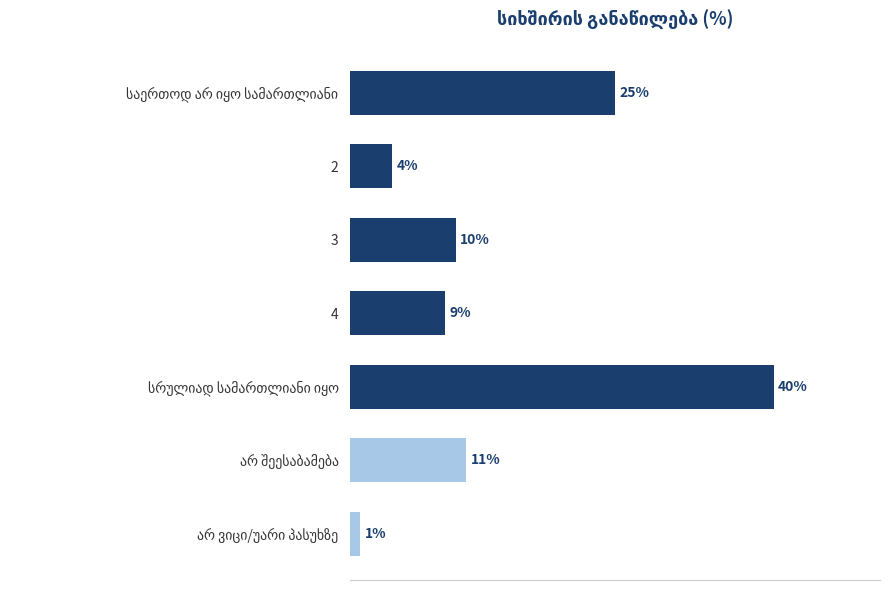

Are the bars horizontal?

Yes